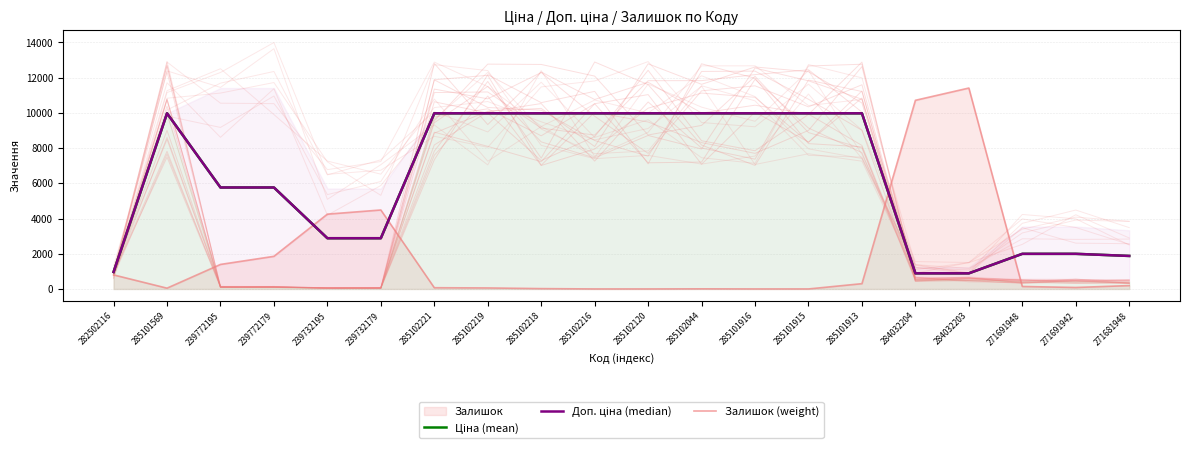

In Ціна (mean), how many points are higher than both neighbors (excluding endpoints)?

1